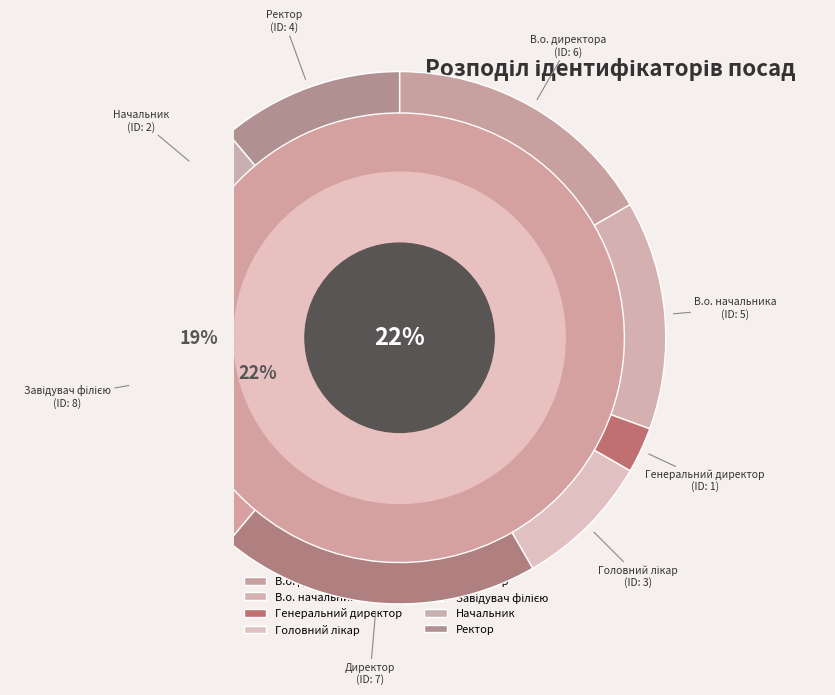

What is the change in value from Генеральний директор to Головний лікар?

+2